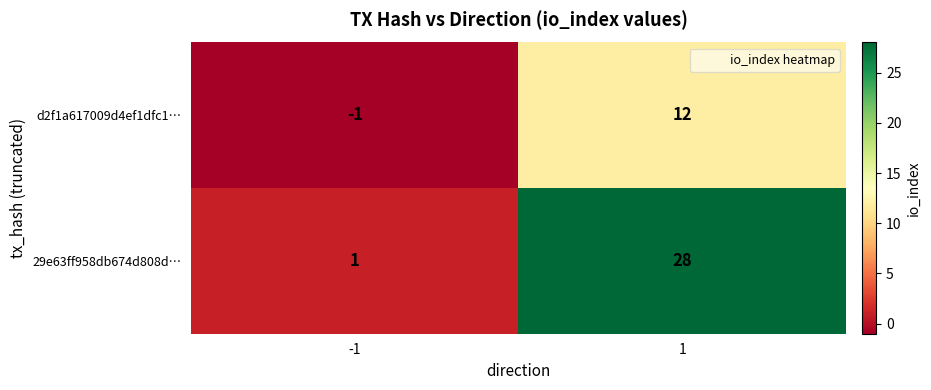

List the series in order of their peak value, lowest first.

d2f1a617009d4ef1dfc1…, 29e63ff958db674d808d…